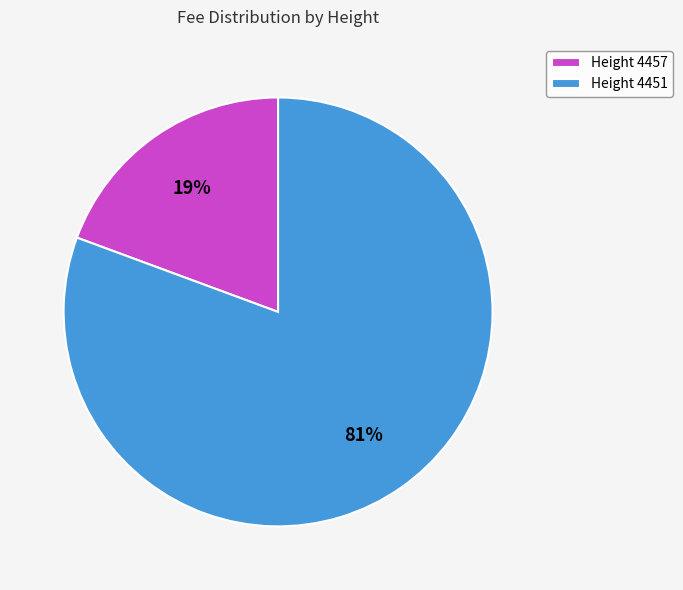

To the nearest percent, what is the combined percentage of Height 4451 and Height 4457?

100%